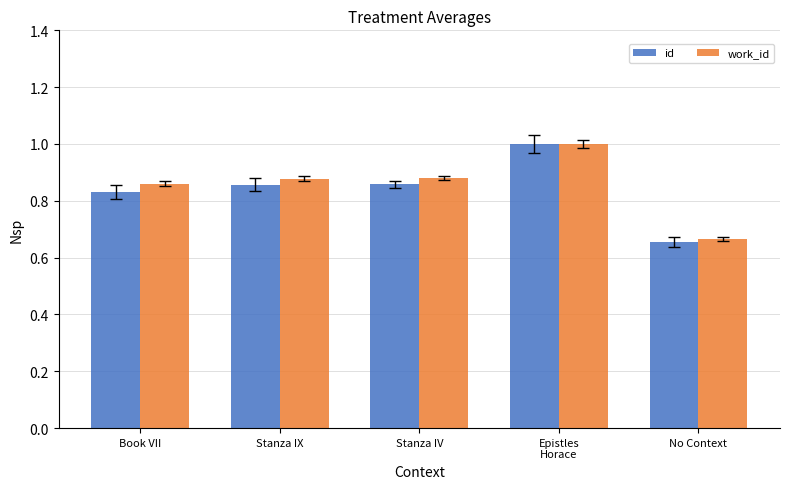

How many groups of bars are there?

5